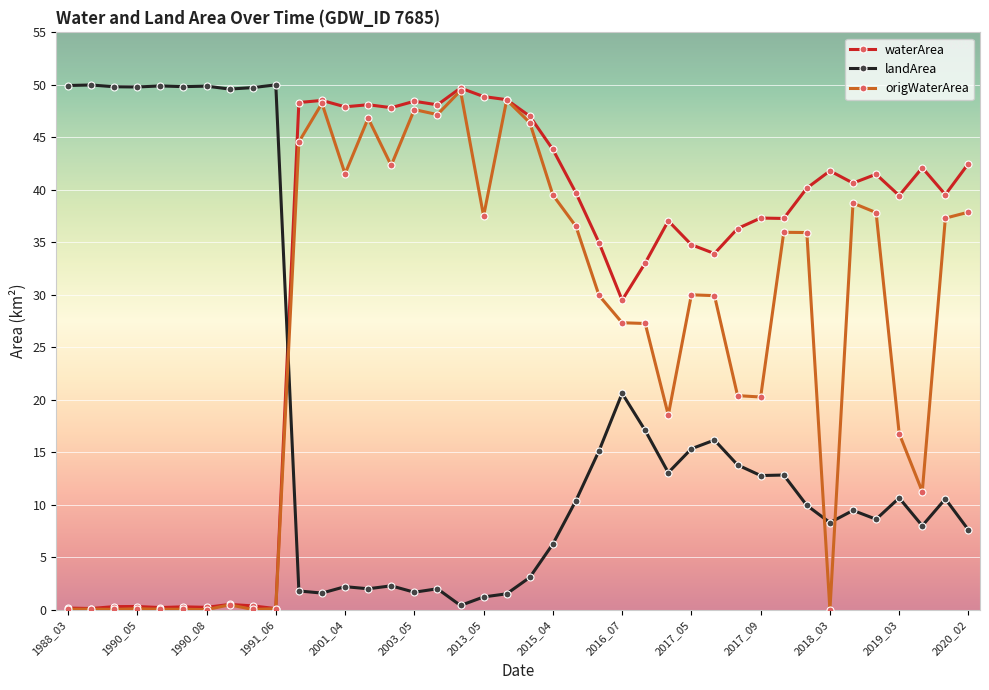

What is the value of the landArea point at the 5th from the left?

49.9